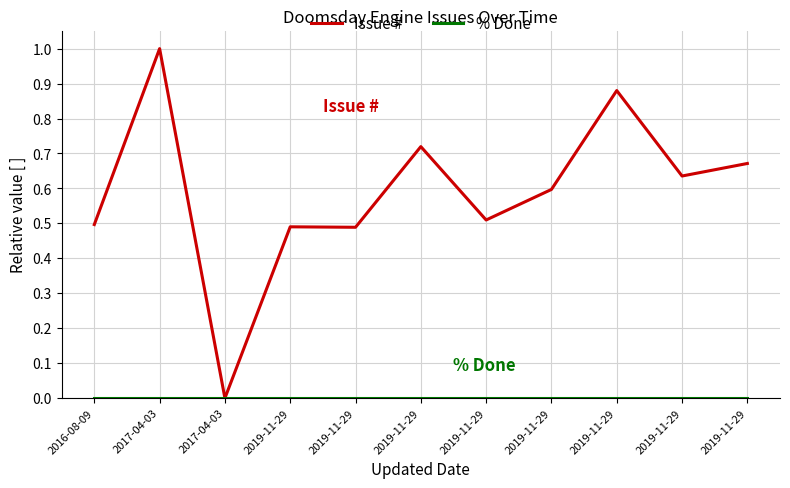

Is this an area chart (filled region under the line)?

No